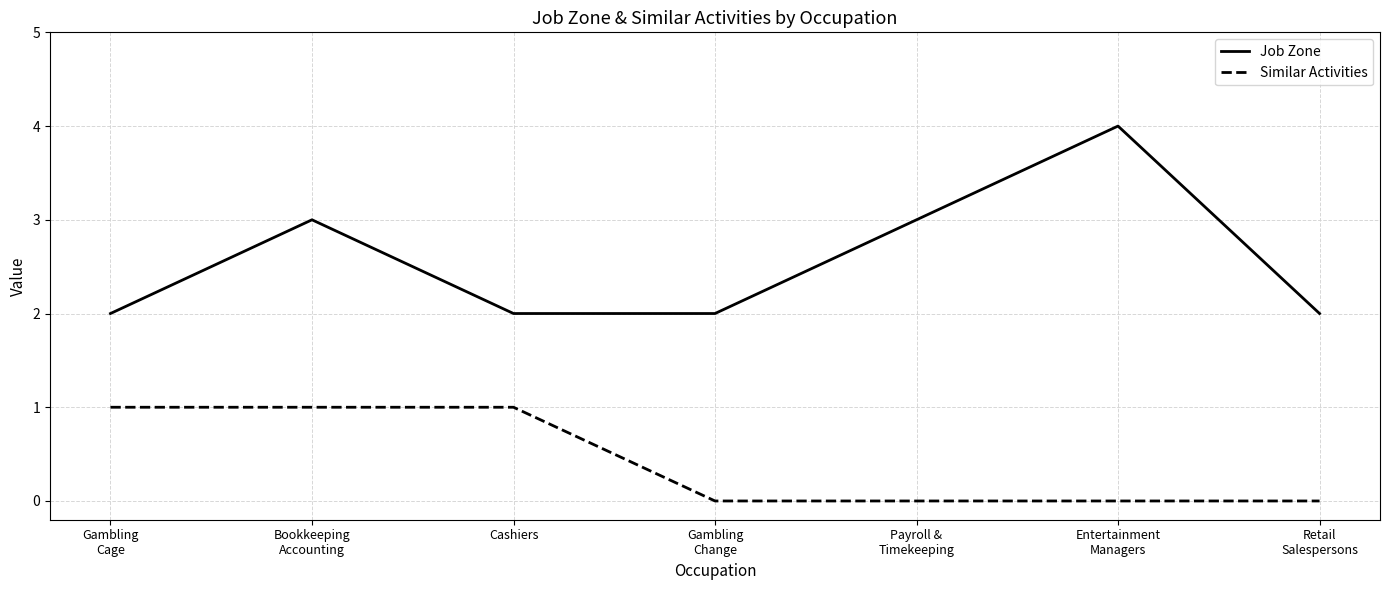

Rank the series by their average value, from highest to lowest.

Job Zone, Similar Activities